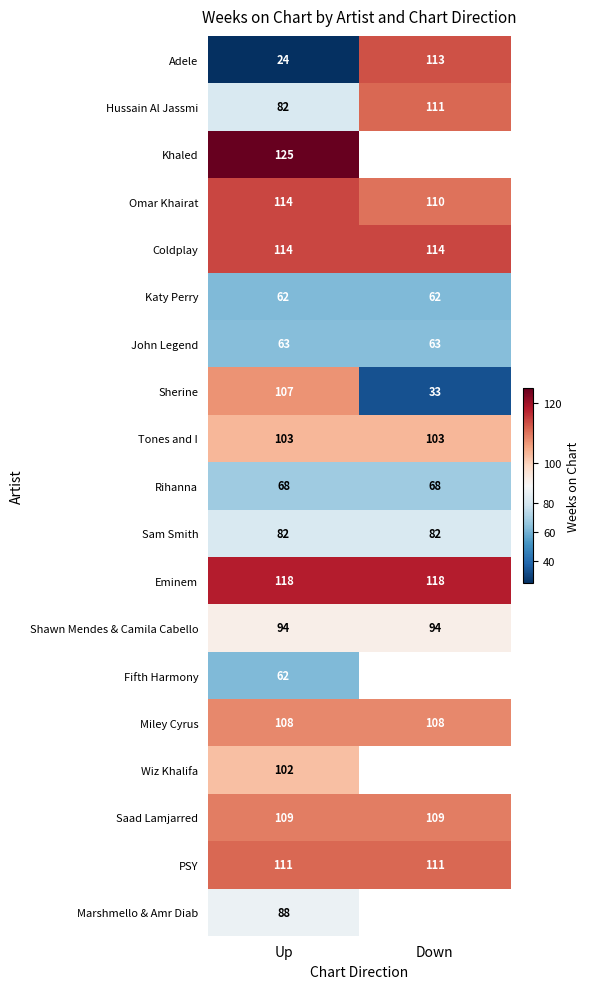

True or false: Saad Lamjarred has a value of 26 at Down.

False